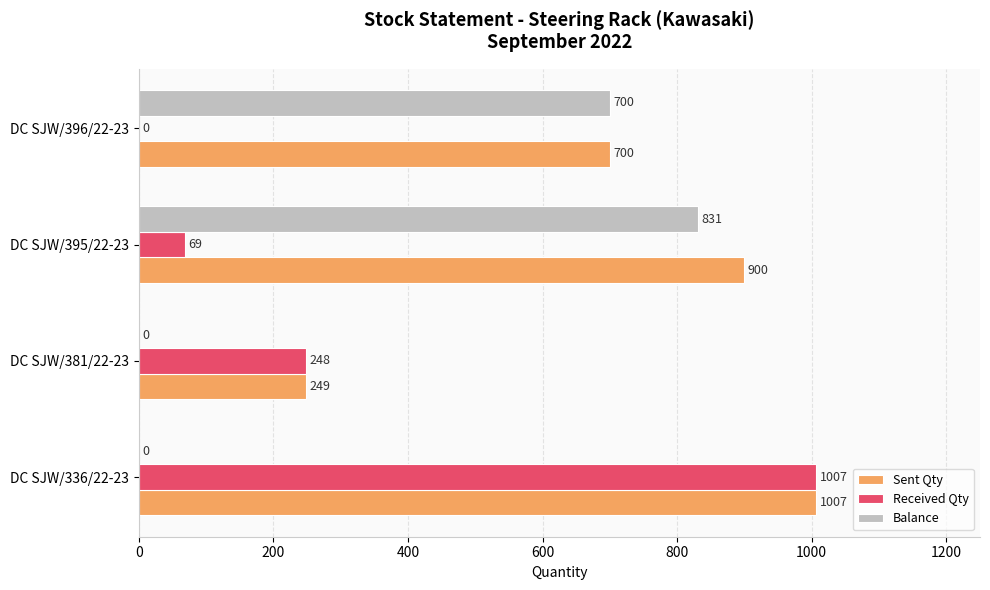

The Received Qty series shows 403 at DC SJW/381/22-23. True or false?

False